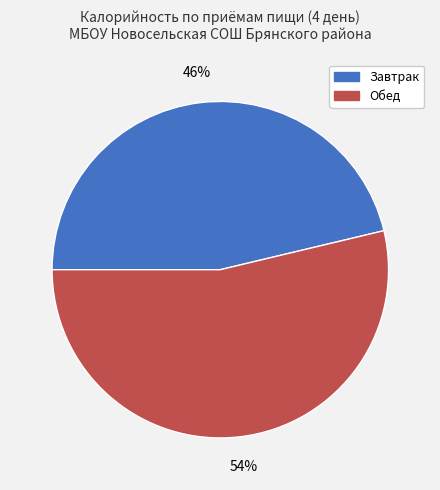

Between Завтрак and Обед, which is larger?

Обед